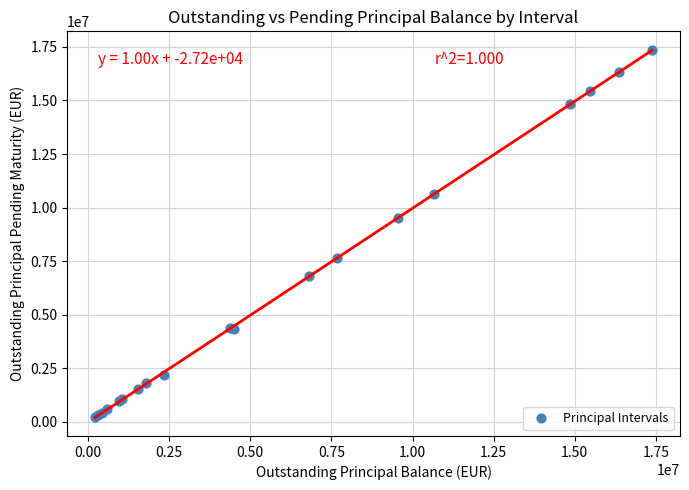

What Y value in the scatter plot is closest to 8794185?

9506529.6